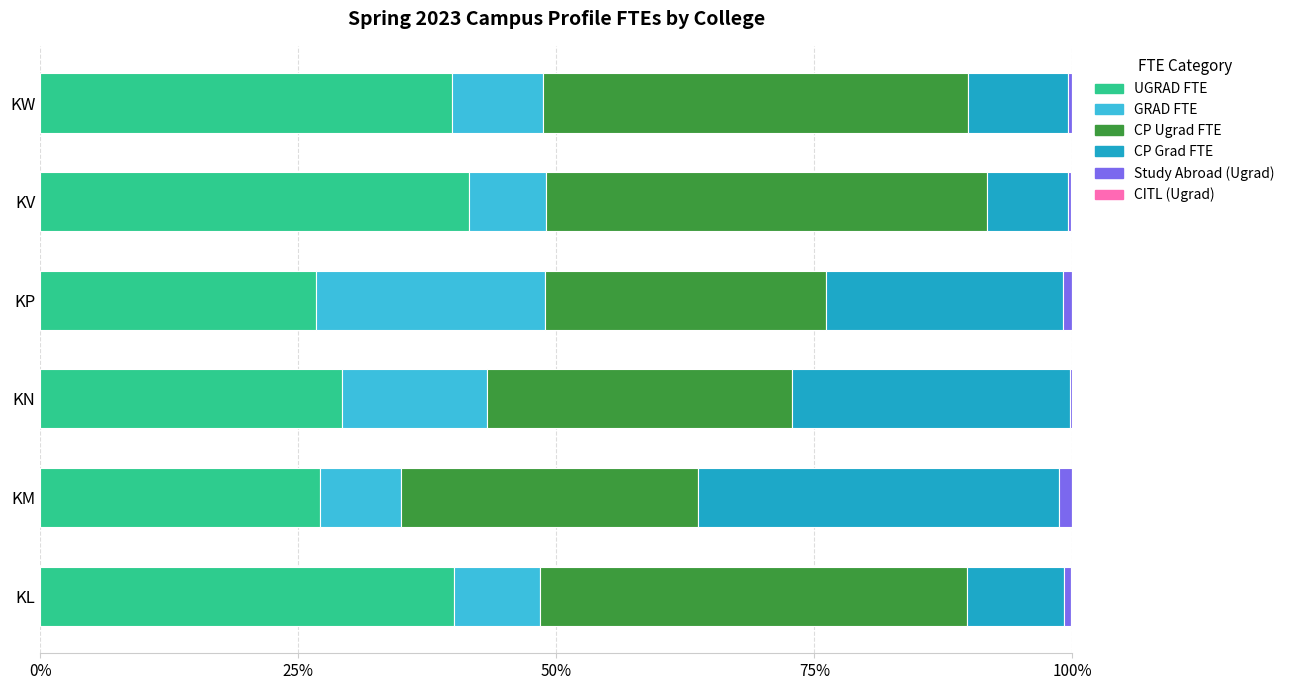

What is the value of the Study Abroad (Ugrad) bar at the 2nd from the left?

1.3